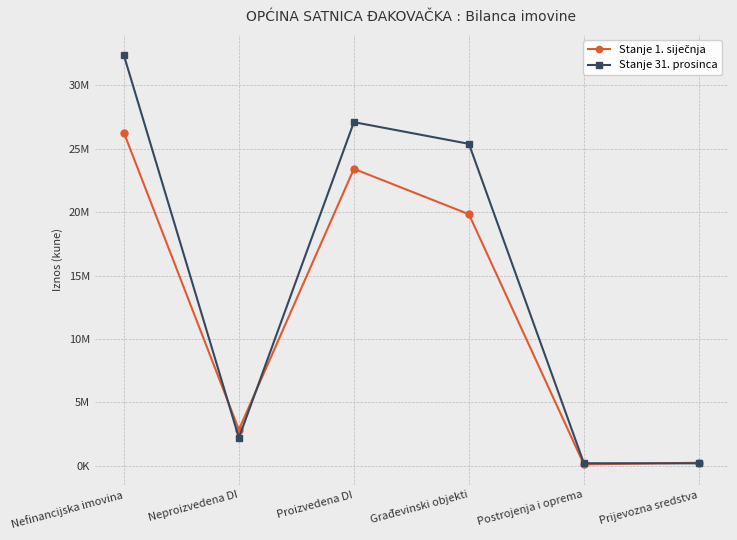

Does the chart have visible grid lines?

Yes